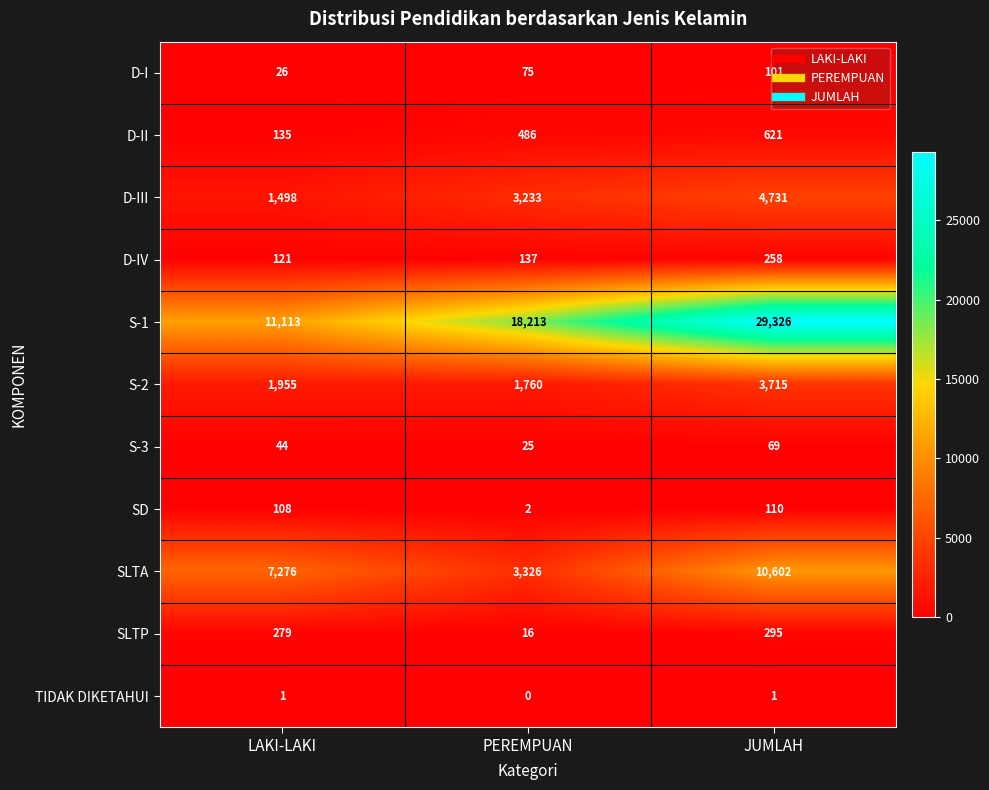

Where is S-1 nearest to the value 20219?

PEREMPUAN